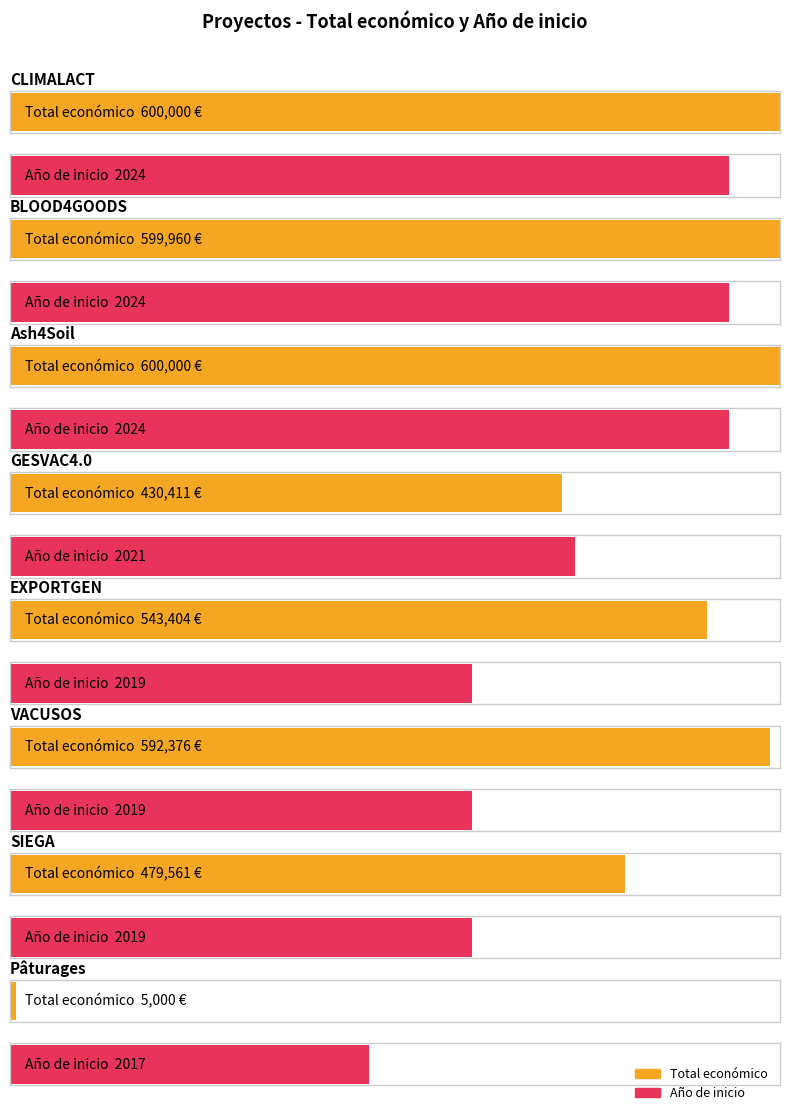

What is the spread (max minus min) of values at VACUSOS?

590357